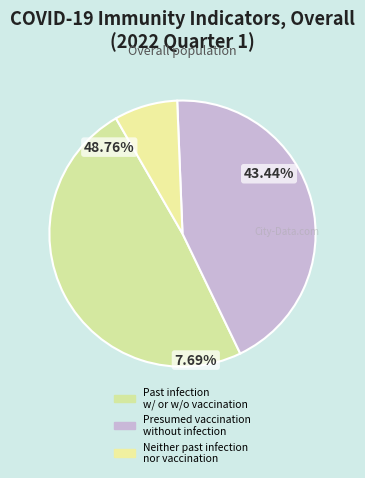

To the nearest percent, what is the combined percentage of Presumed vaccination without infection and Neither past infection nor vaccination?

51%